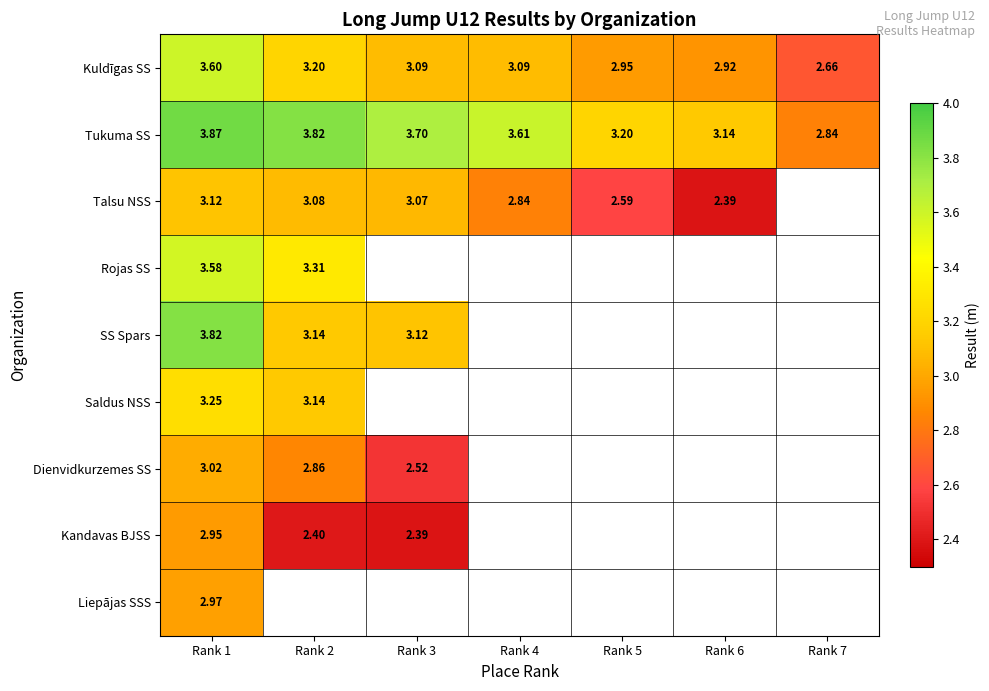

Rank the series by their maximum value, from highest to lowest.

Tukuma SS, SS Spars, Kuldīgas SS, Rojas SS, Saldus NSS, Talsu NSS, Dienvidkurzemes SS, Liepājas SSS, Kandavas BJSS